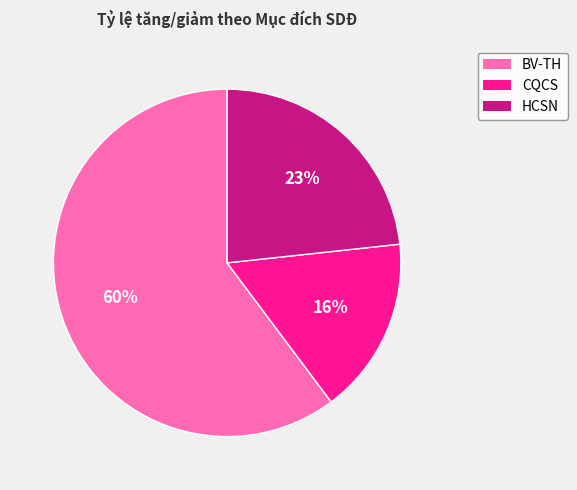

To the nearest percent, what percentage of the pie is HCSN?

23%